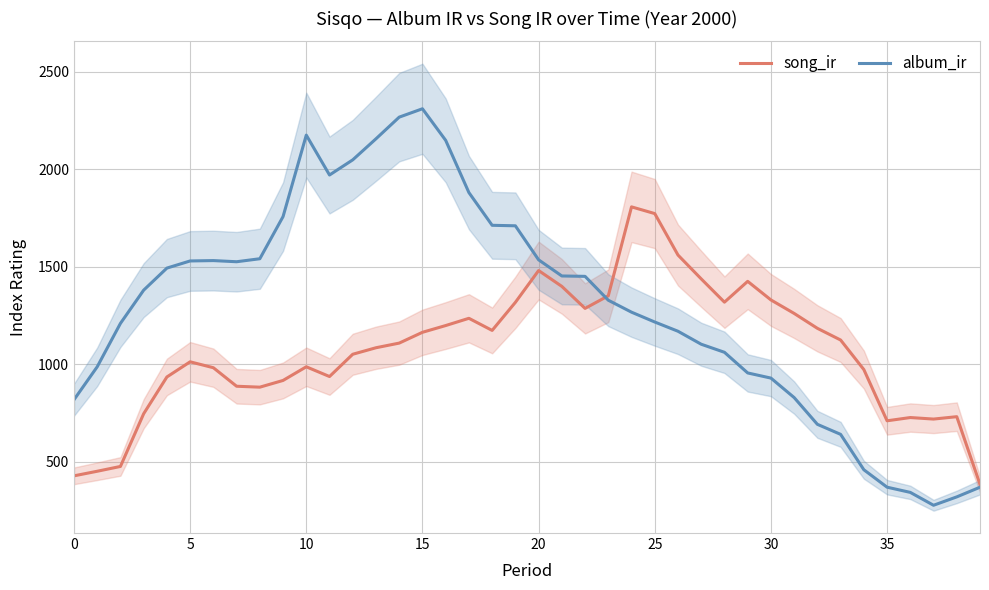

Is the value of song_ir at 35 greater than the value of album_ir at 12?

No